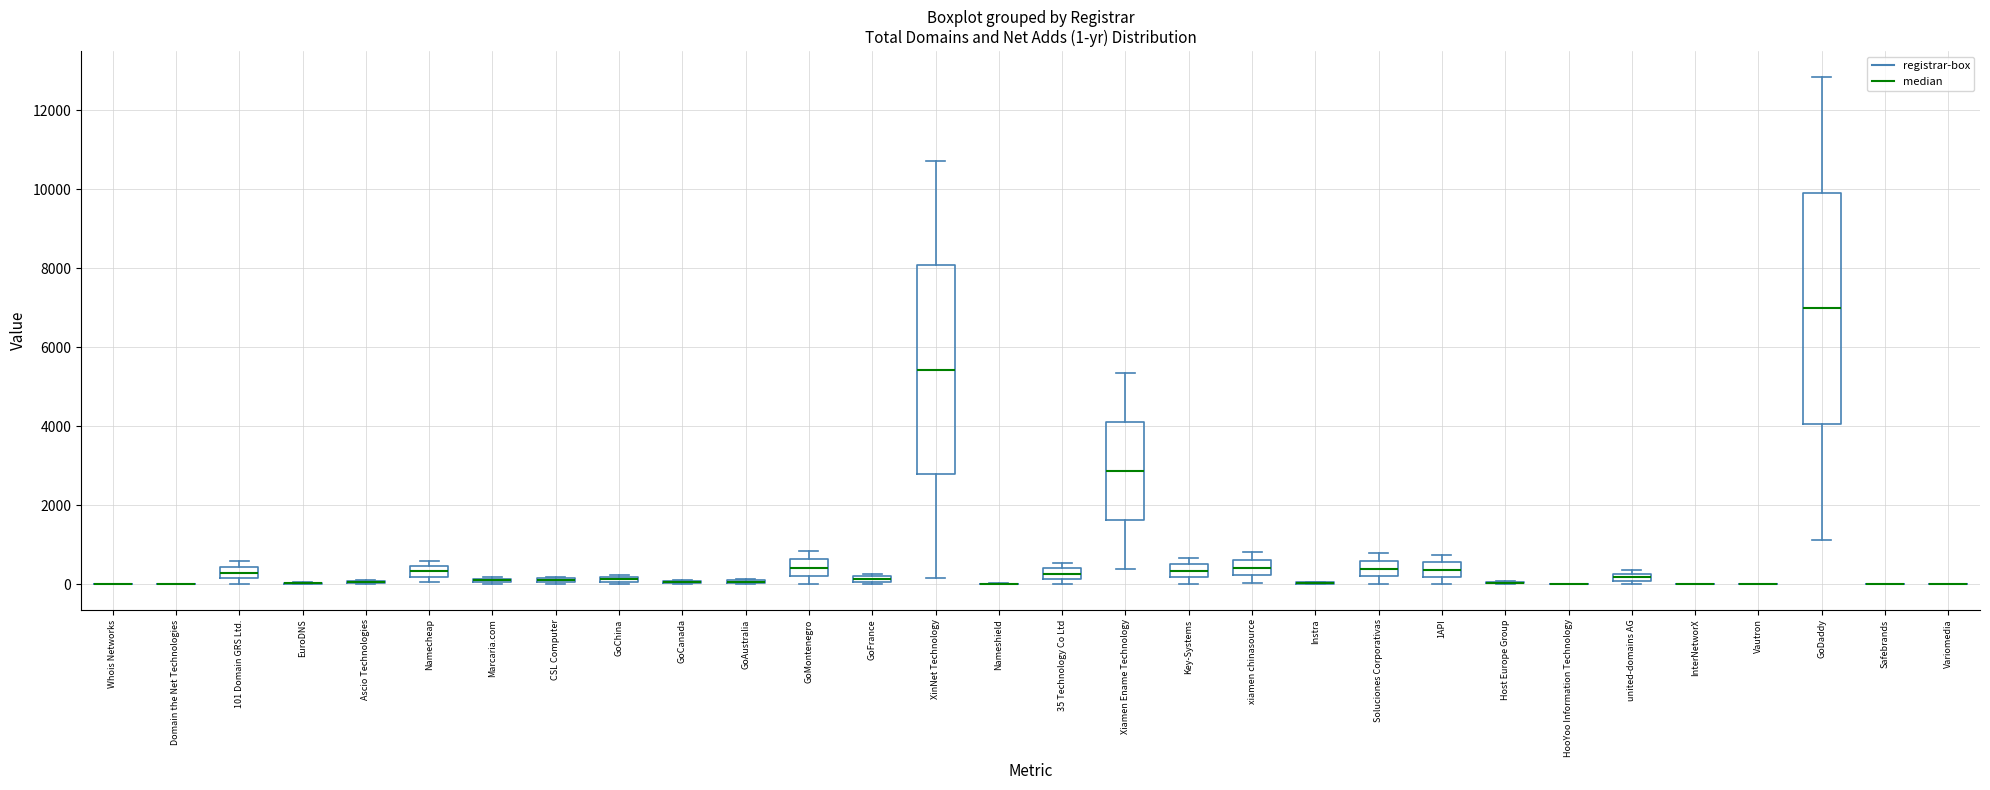

Which box is the tallest, from its lower edge to its upper edge?

GoDaddy